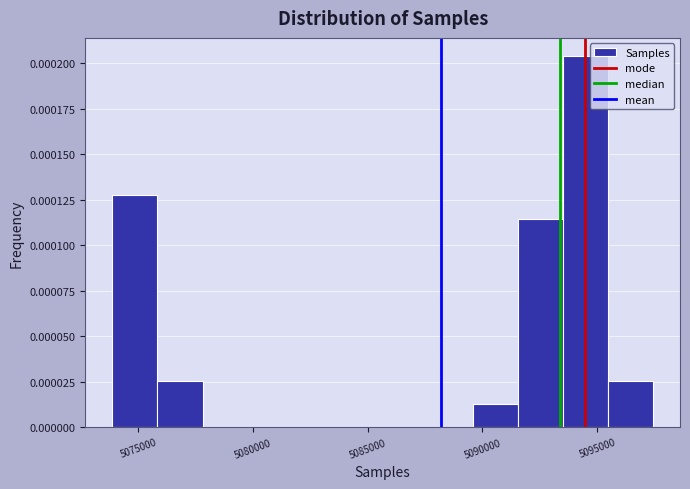

Around what value on the x-axis is the tallest bar? Give the approximate position of its centre, as read against the axis.

5094500